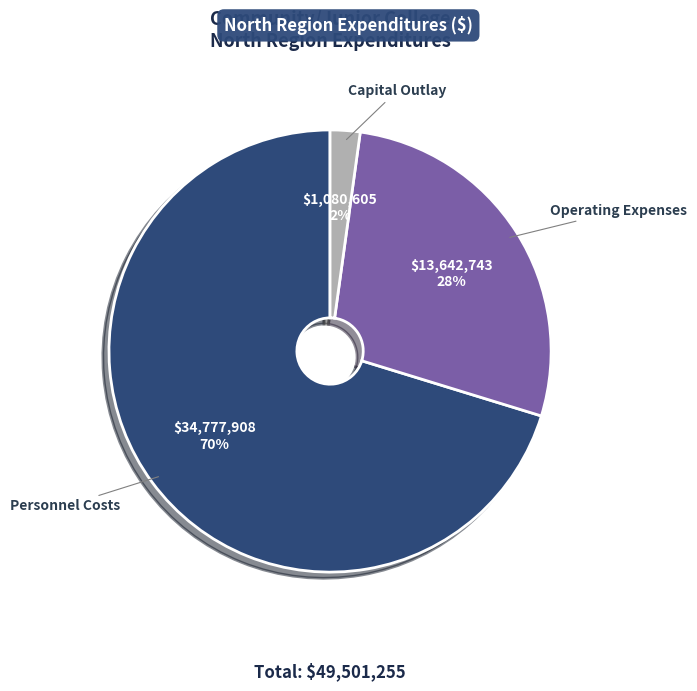

What percentage is the Operating Expenses slice, to the nearest percent?

28%